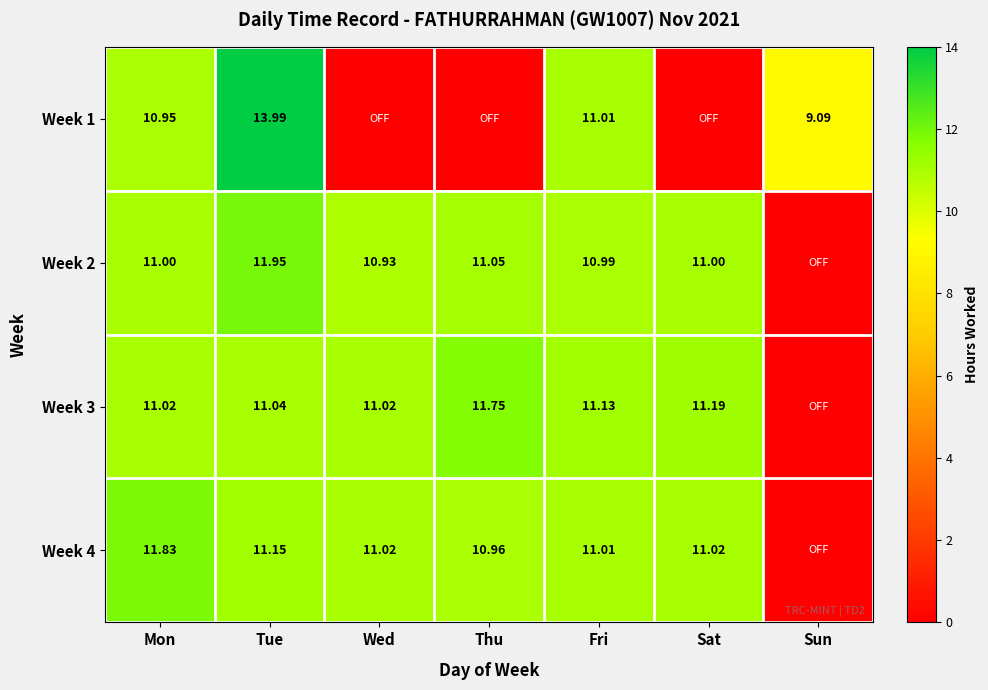

What is the average value of the Week 3 series?

9.6